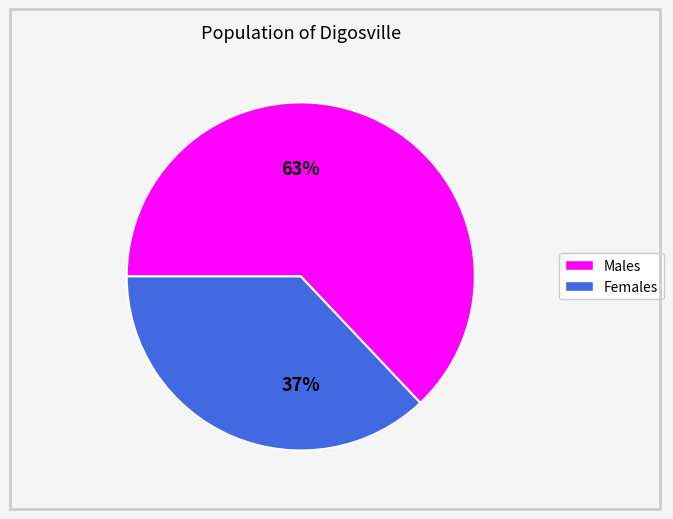

Is there a majority slice in this chart?

Yes